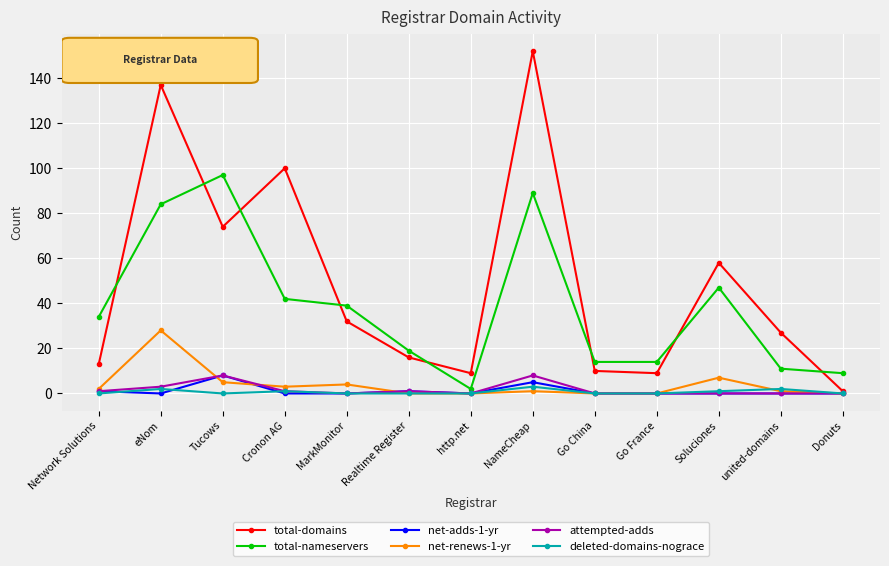

The value of net-adds-1-yr at NameCheap is 5. True or false?

True